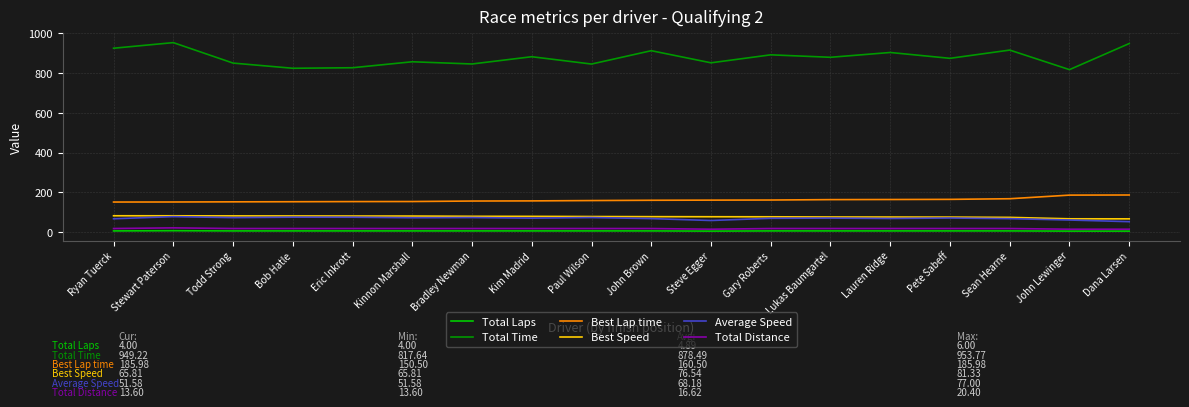

What is the smallest value displayed?

4.0